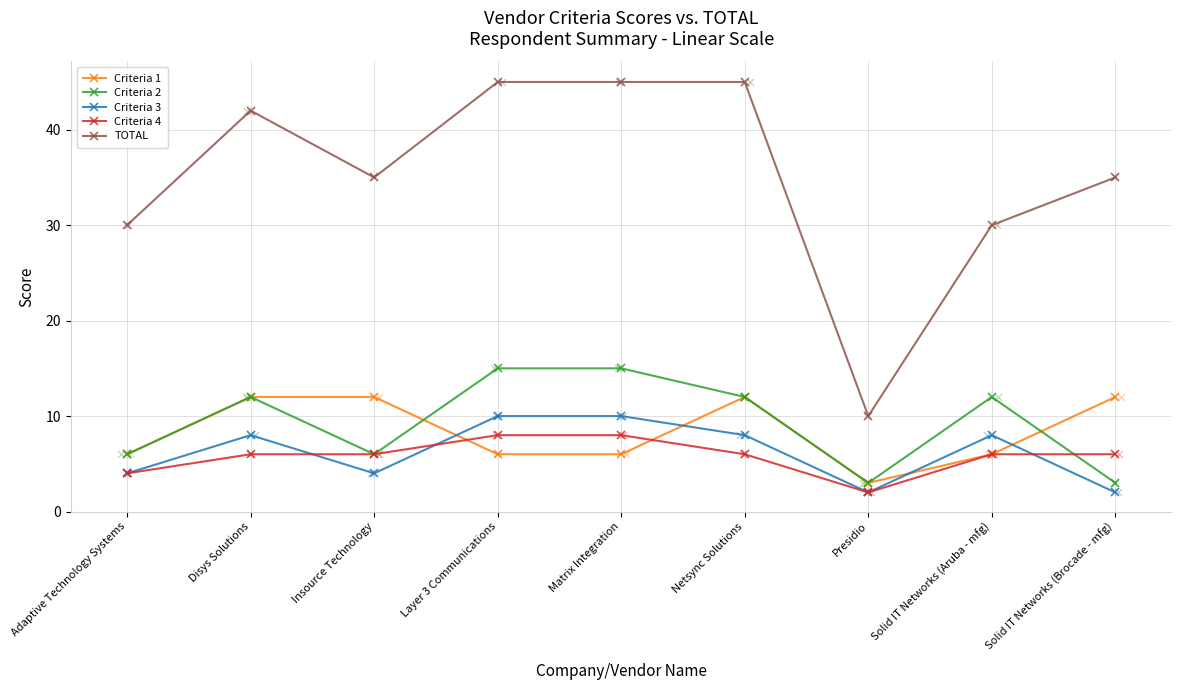

What is the total value across all series at Presidio?

20